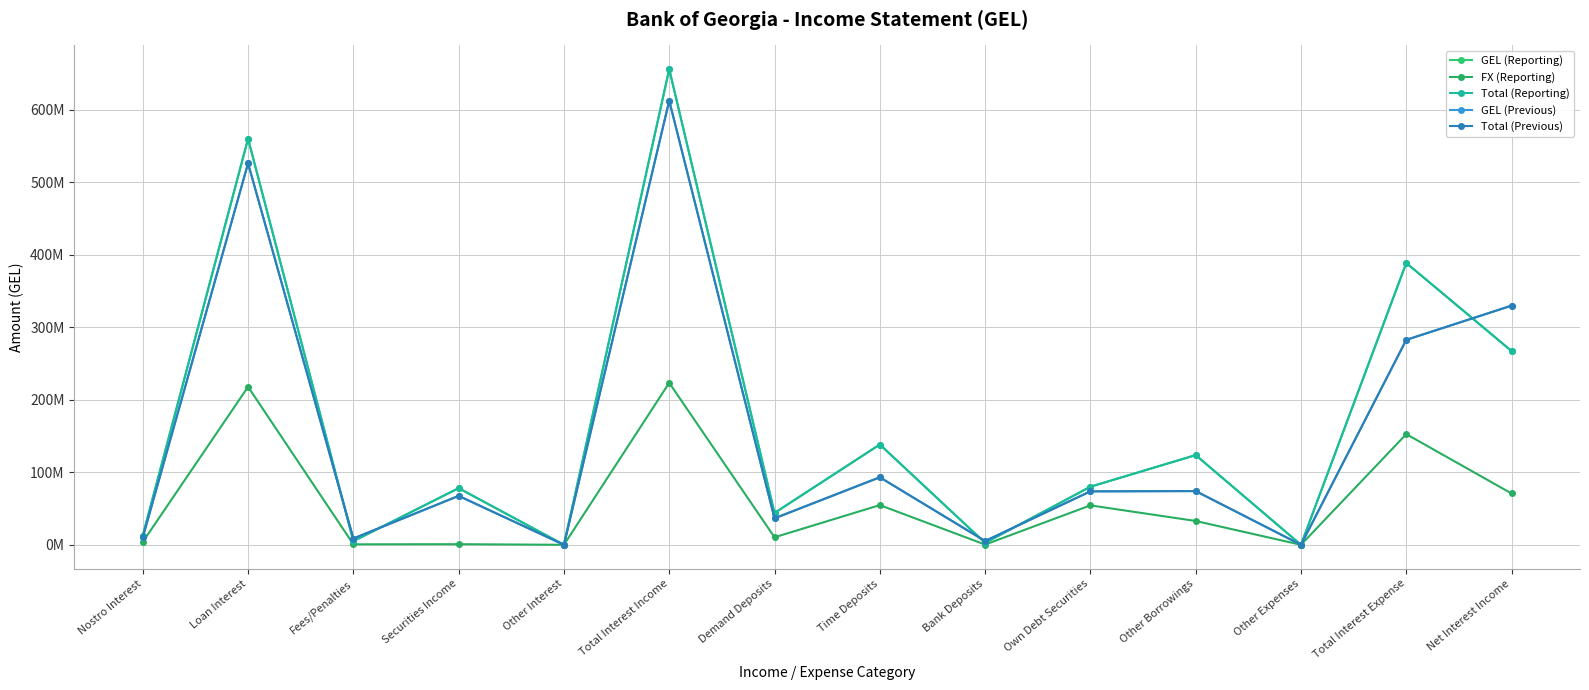

Does the chart have visible grid lines?

Yes